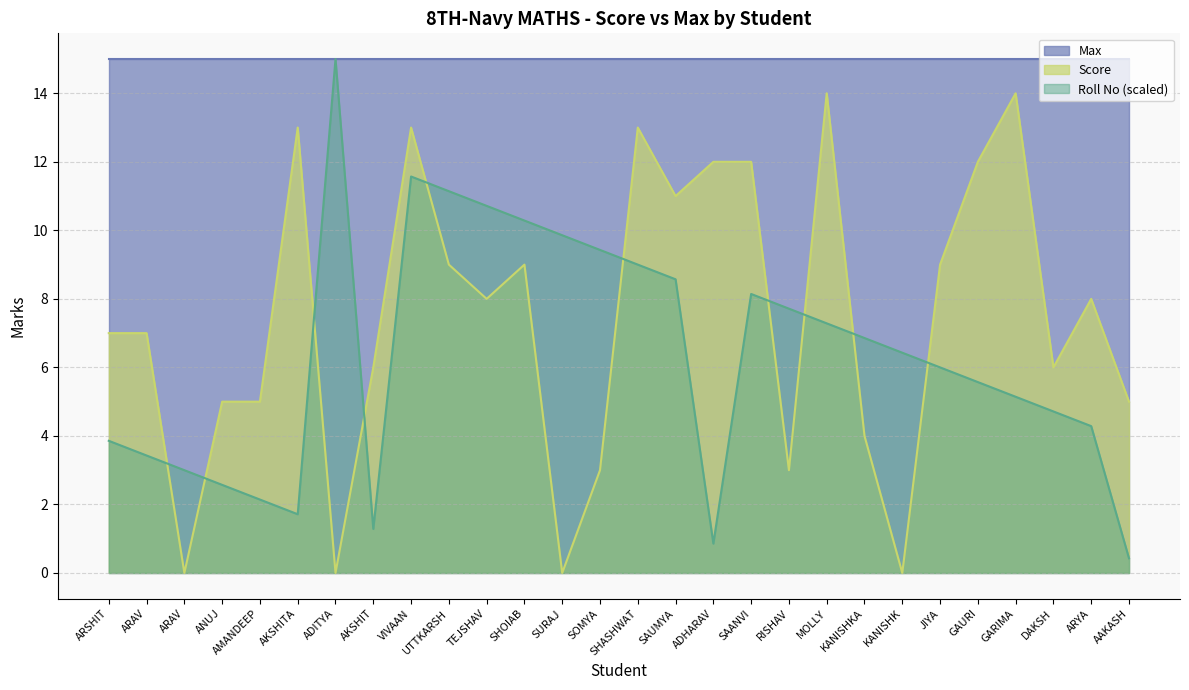

How many series are shown in this chart?

3